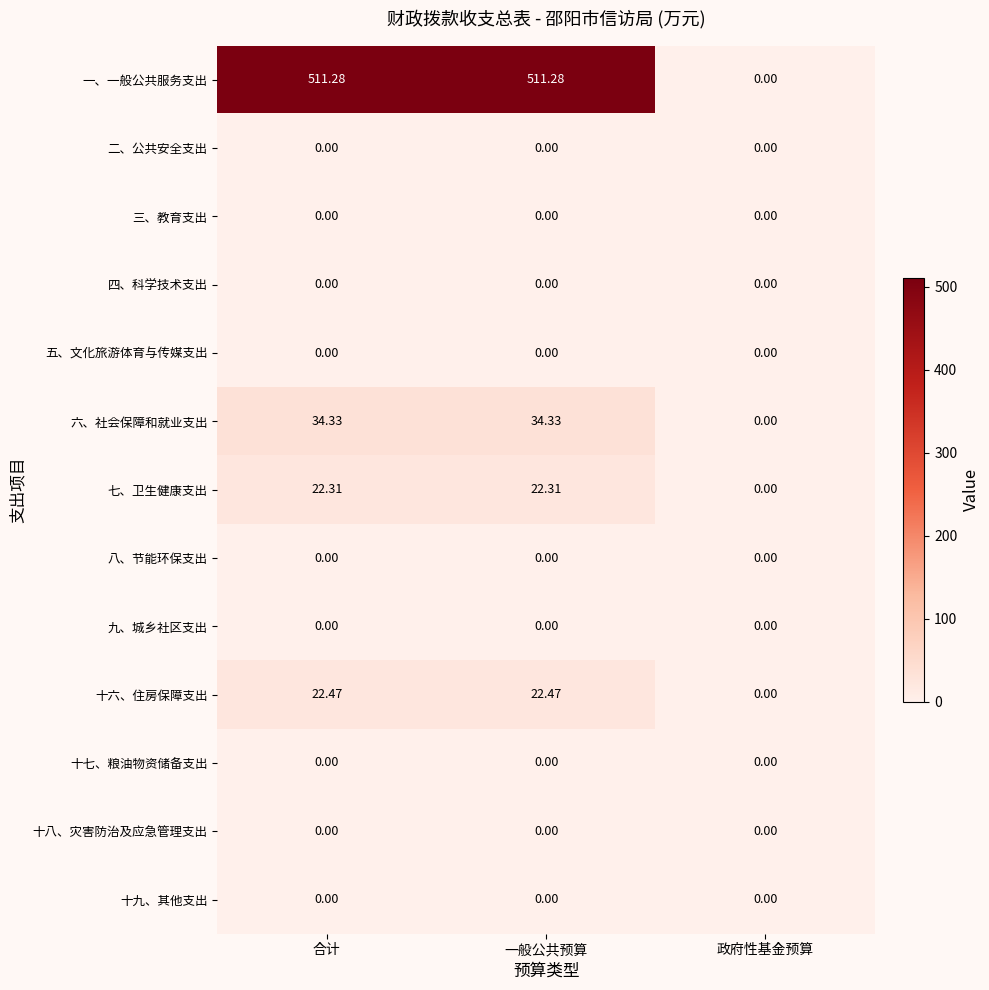

At which label is 一、一般公共服务支出 closest to 255?

政府性基金预算